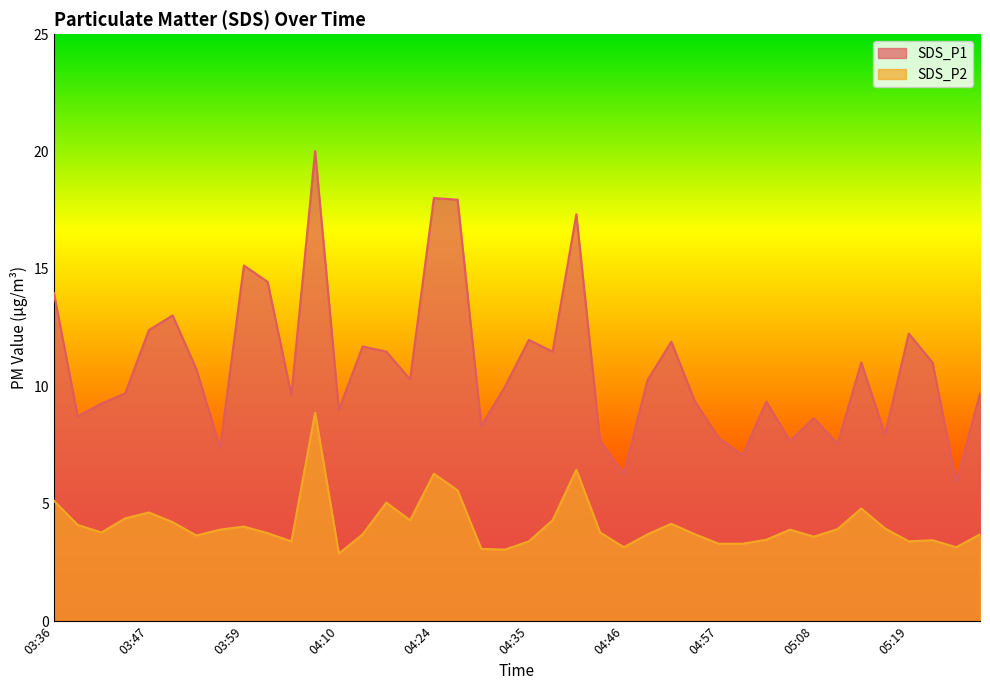

What is the total value across all series at 05:00?

10.4